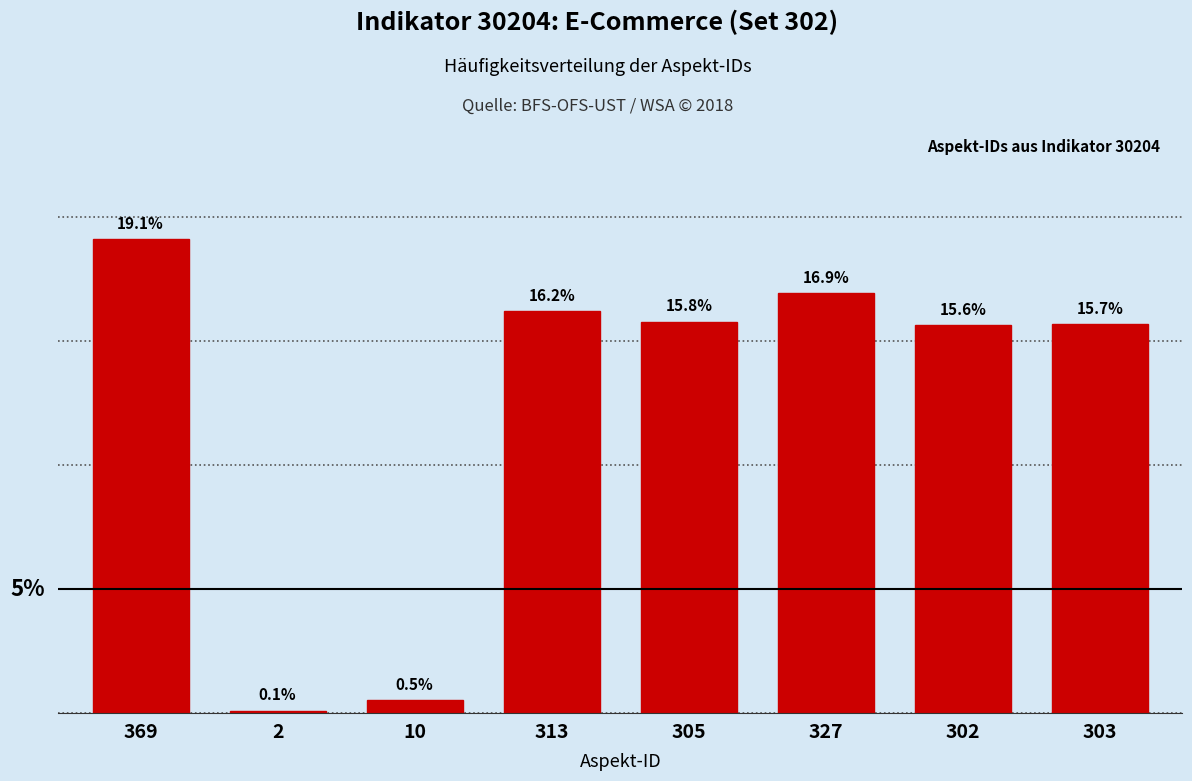

List the labels in order of value, smallest first.

2, 10, 302, 303, 305, 313, 327, 369